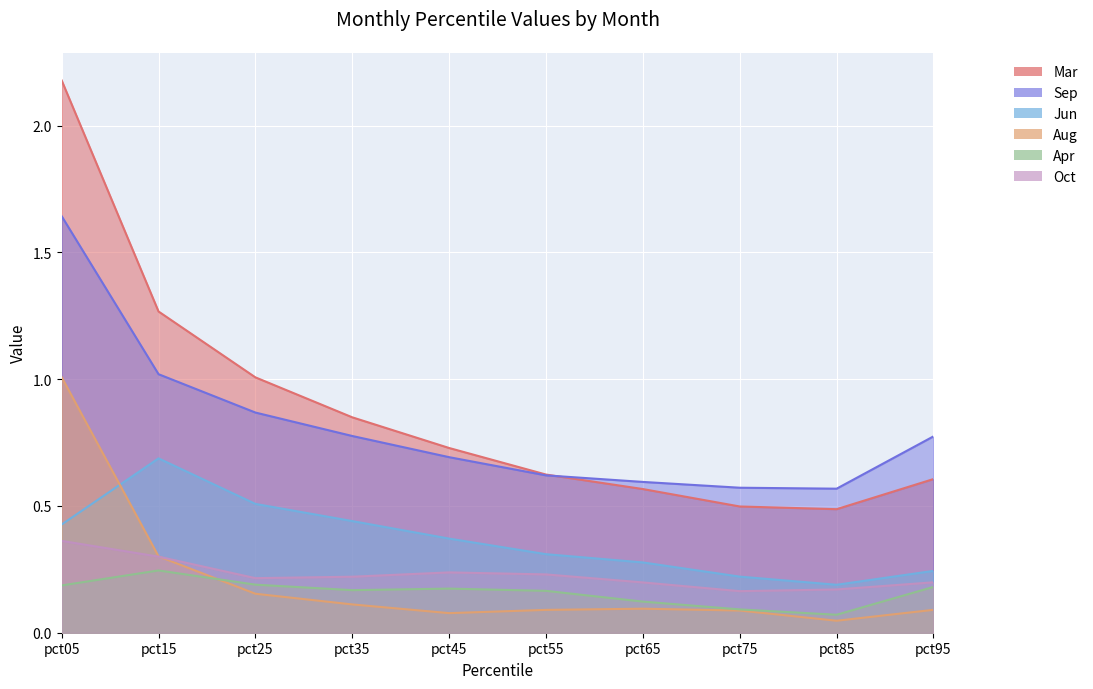

At which category does Oct reach its first local peak?

pct45